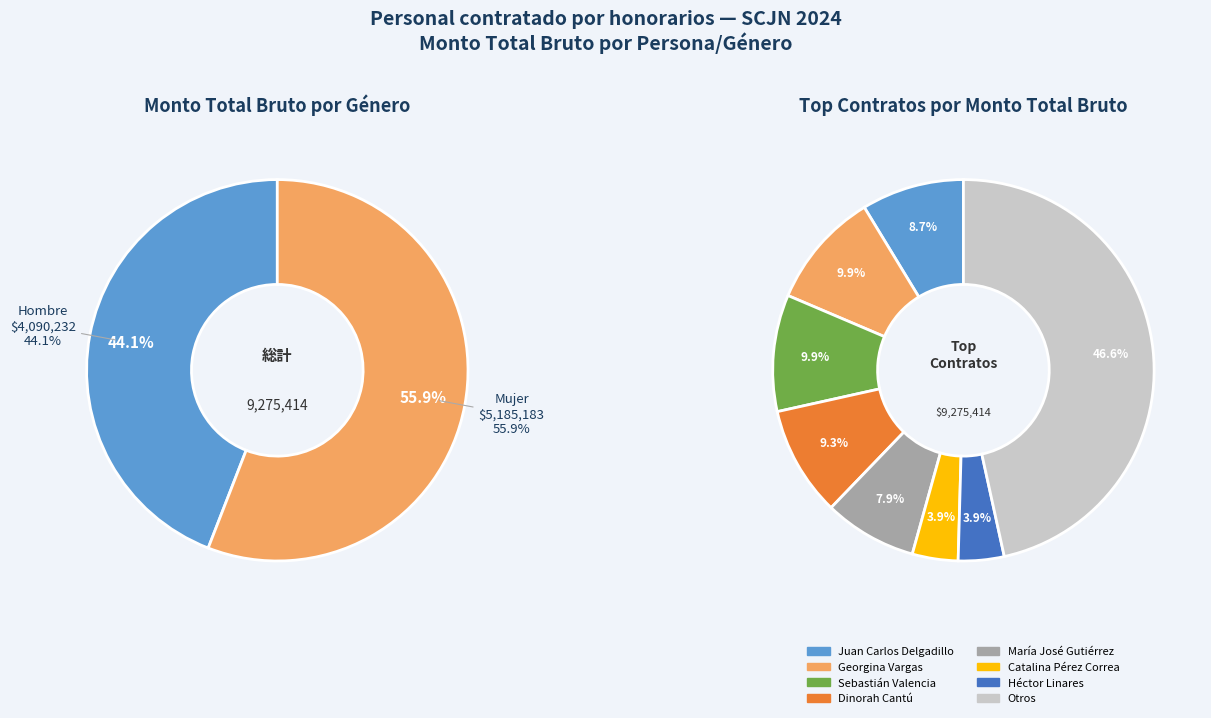

Which slice is the largest?

Mujer_10